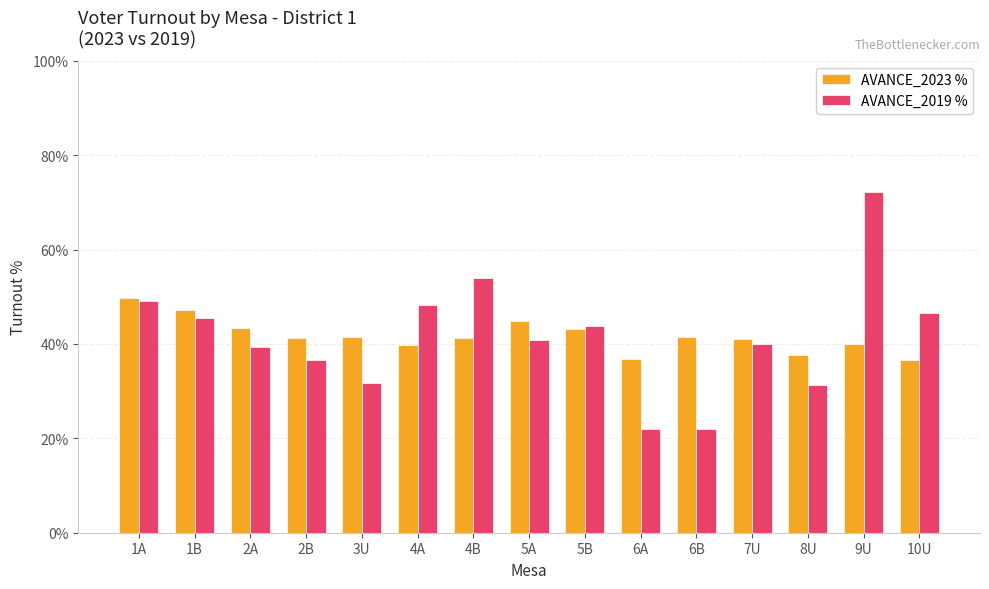

How many distinct data groups are displayed?

2